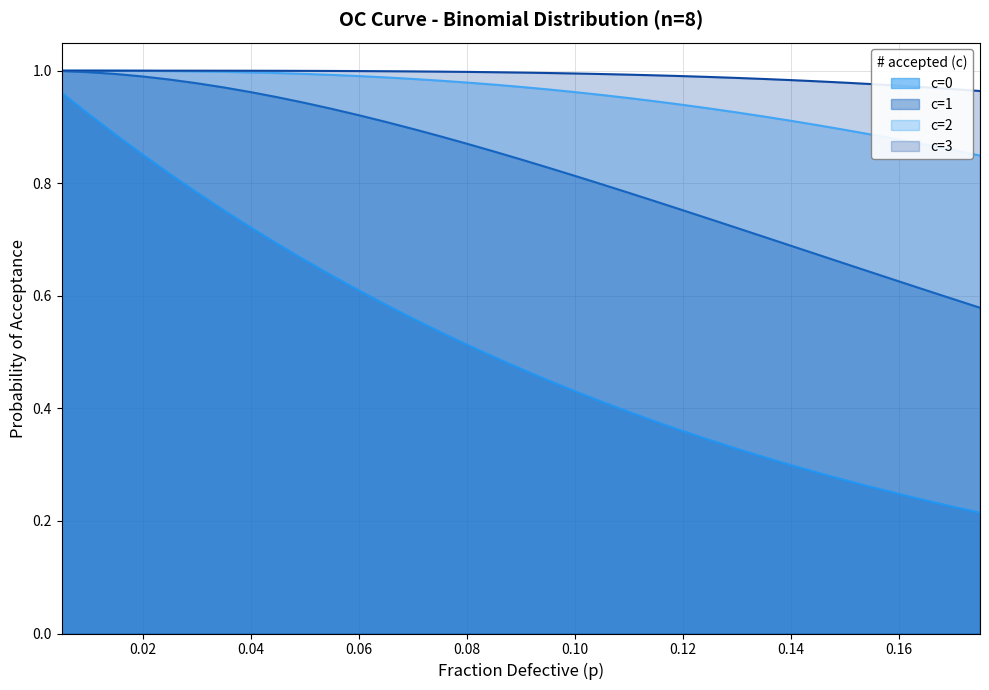

True or false: c=0 and c=2 intersect in this chart.

False